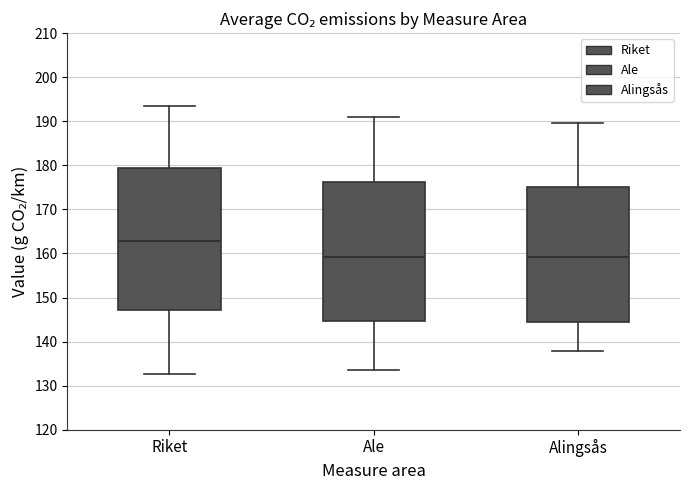

Which box's median line is the highest?

Riket